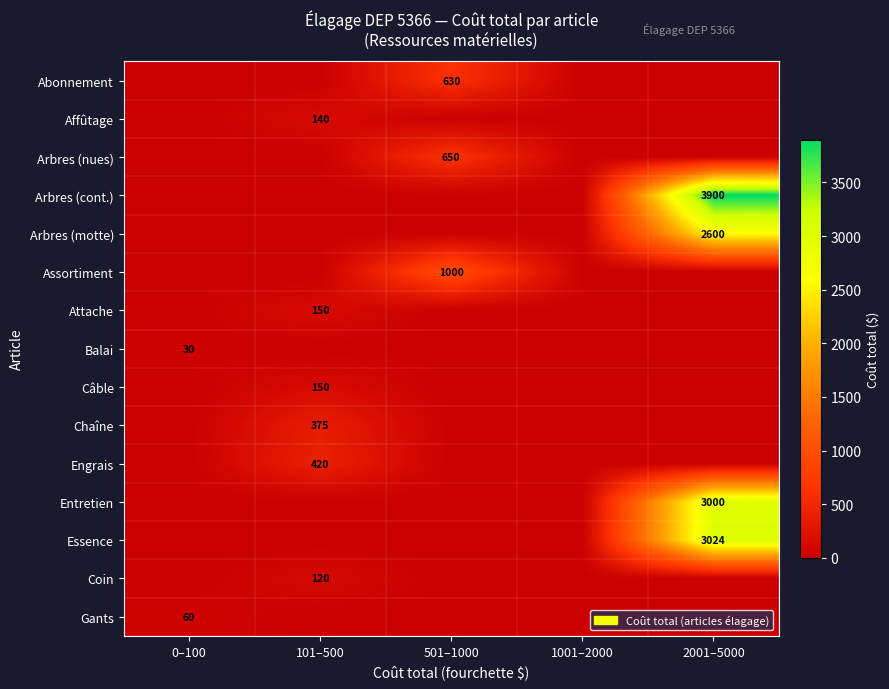

The value of Affûtage at 101–500 is 140. True or false?

True